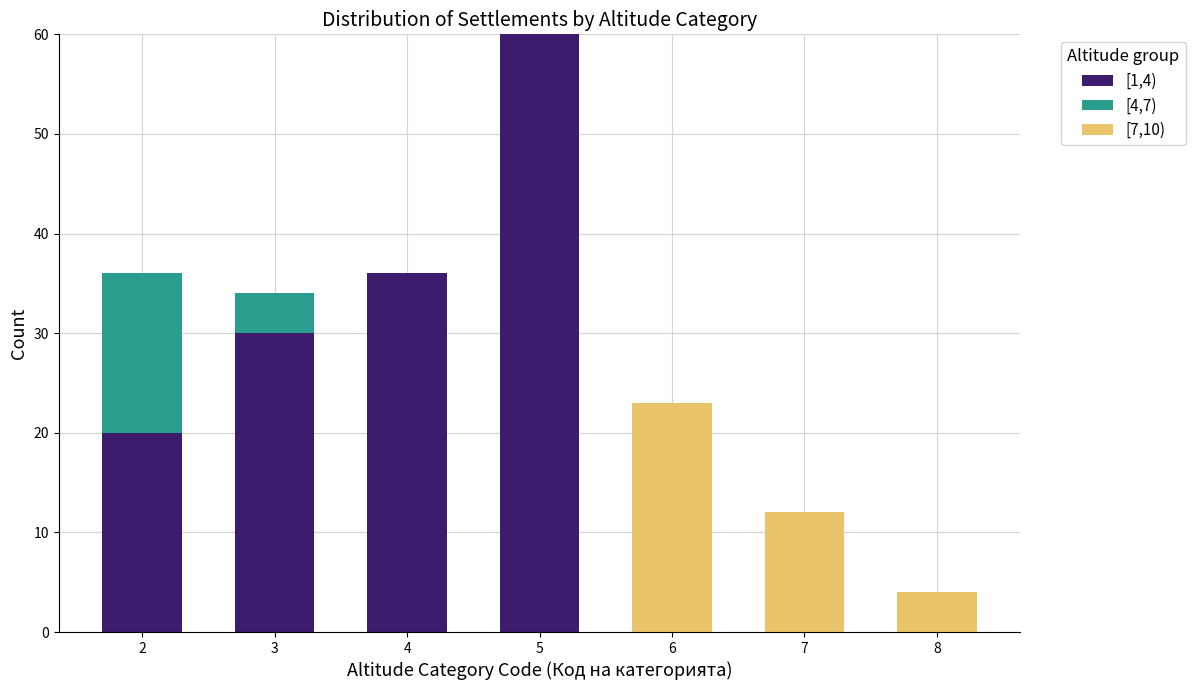

Reading left to right, transcribe the values for [1,4).

2=20	3=30	4=36	5=60	6=0	7=0	8=0